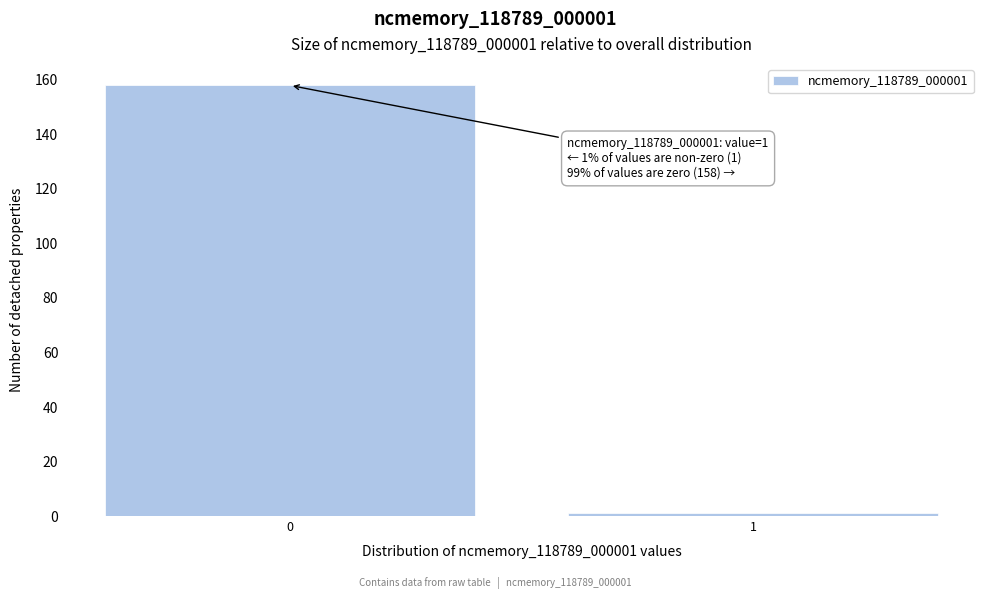

Reading left to right, what are all the values shown in this chart?

158	1